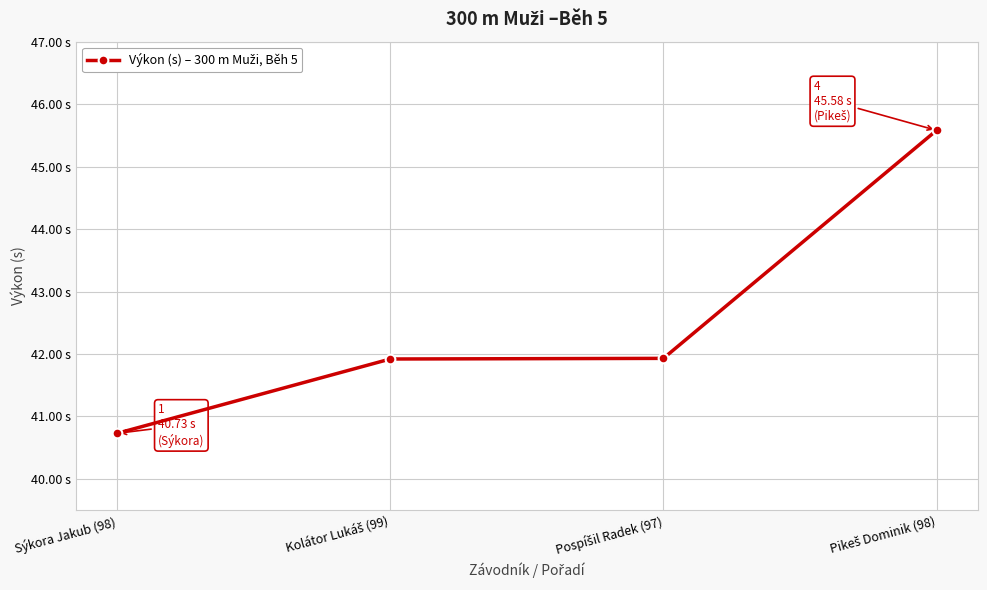

Does the chart display data point markers on the line(s)?

Yes